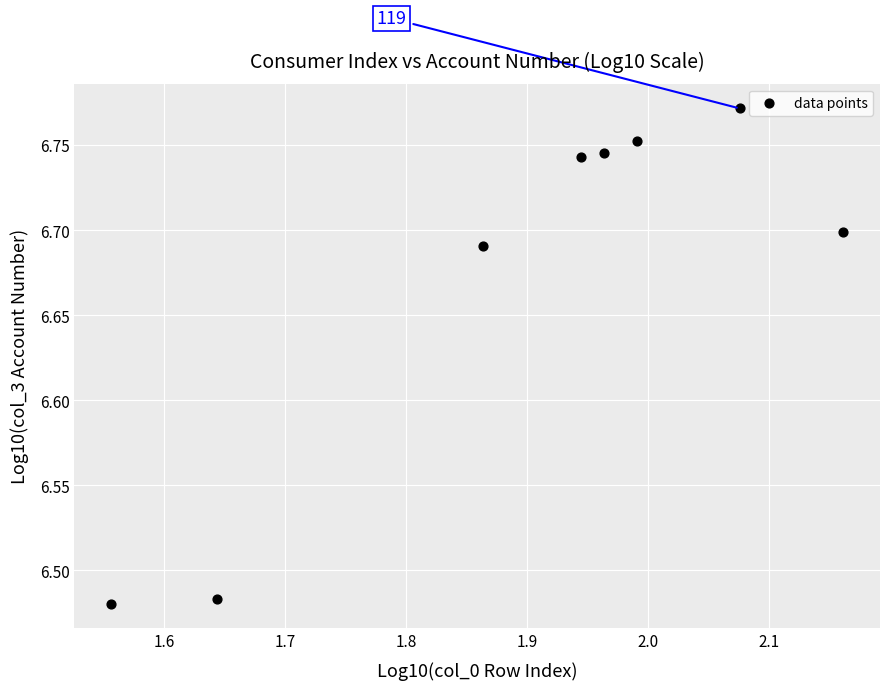

What is the range of Y values (max minus min)?

0.3